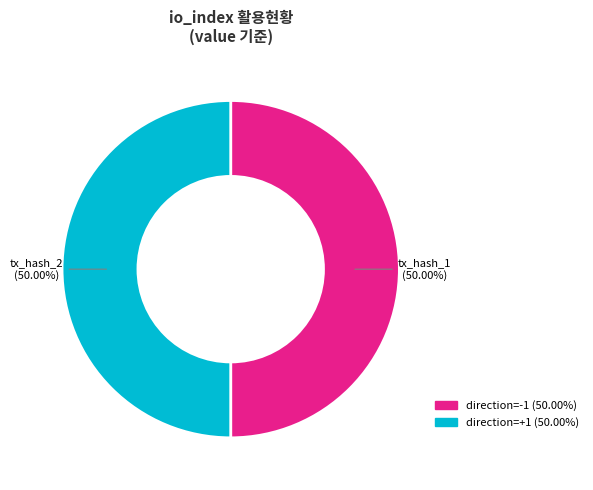

Which slice is the smallest?

tx_hash_1 (direction=-1)